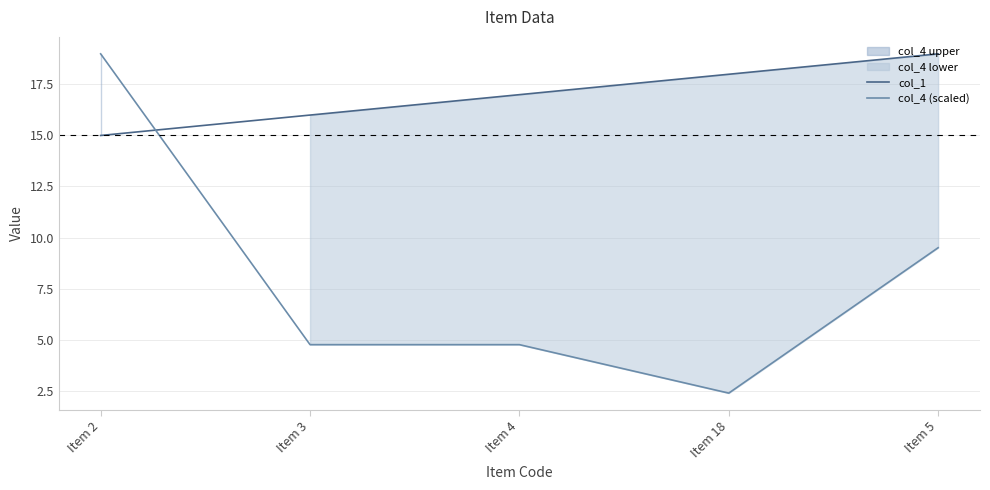

How many times do col_4 (scaled) and col_1 cross each other?

1